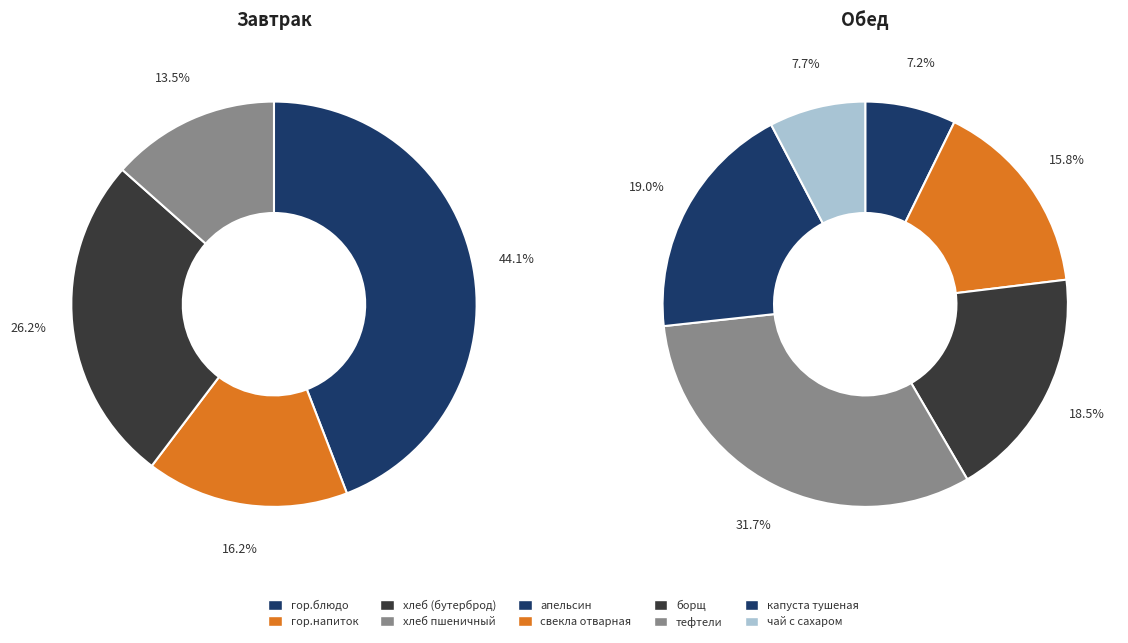

Is there any slice that represents more than half of the pie?

No